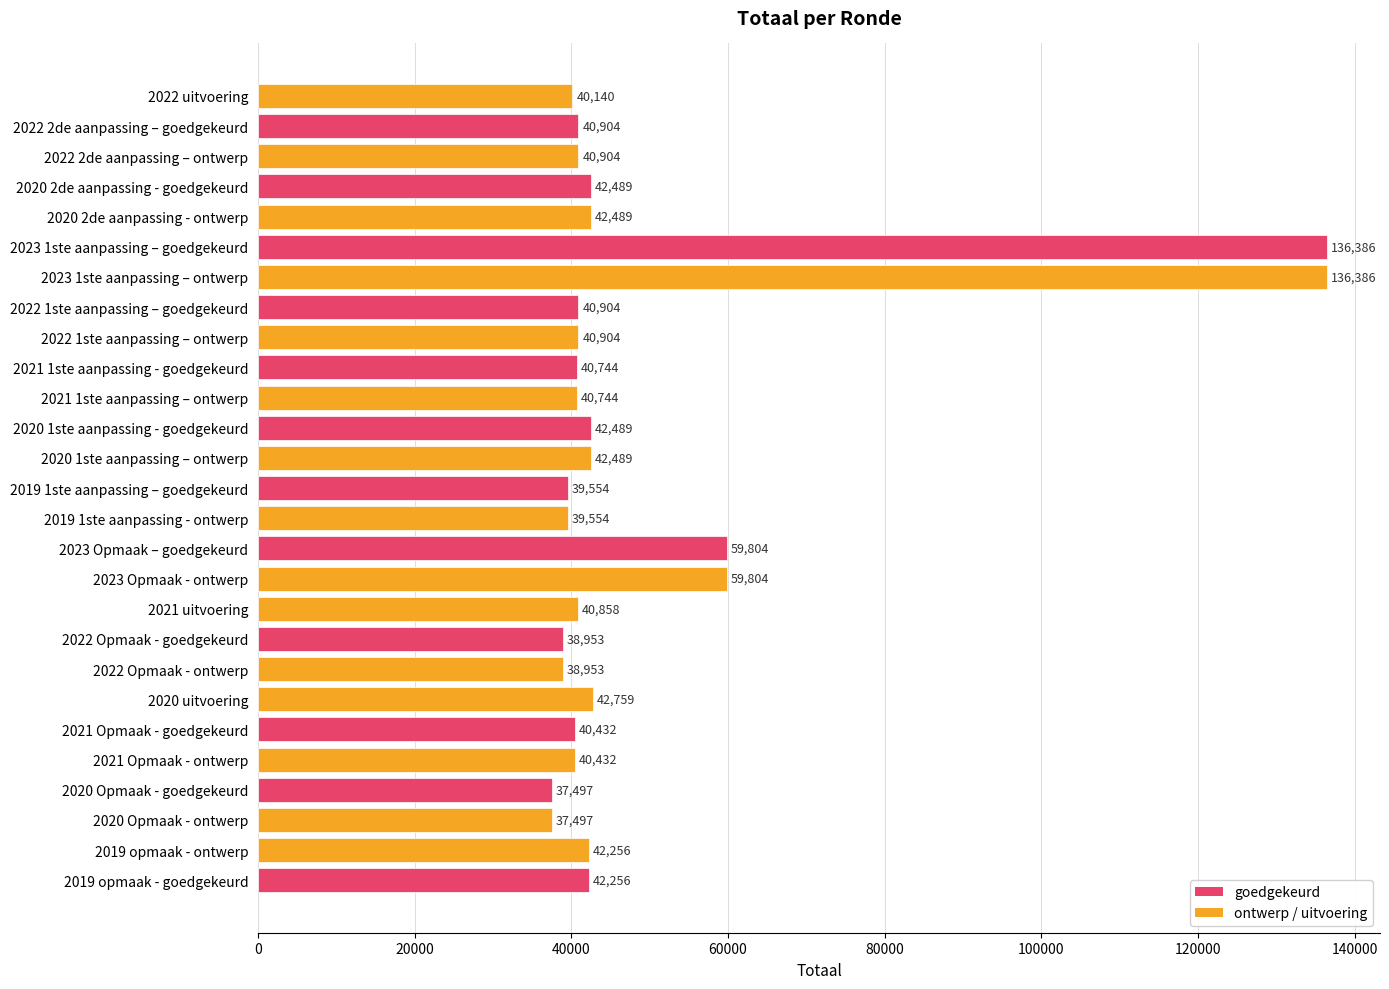

Does the chart contain any negative values?

No